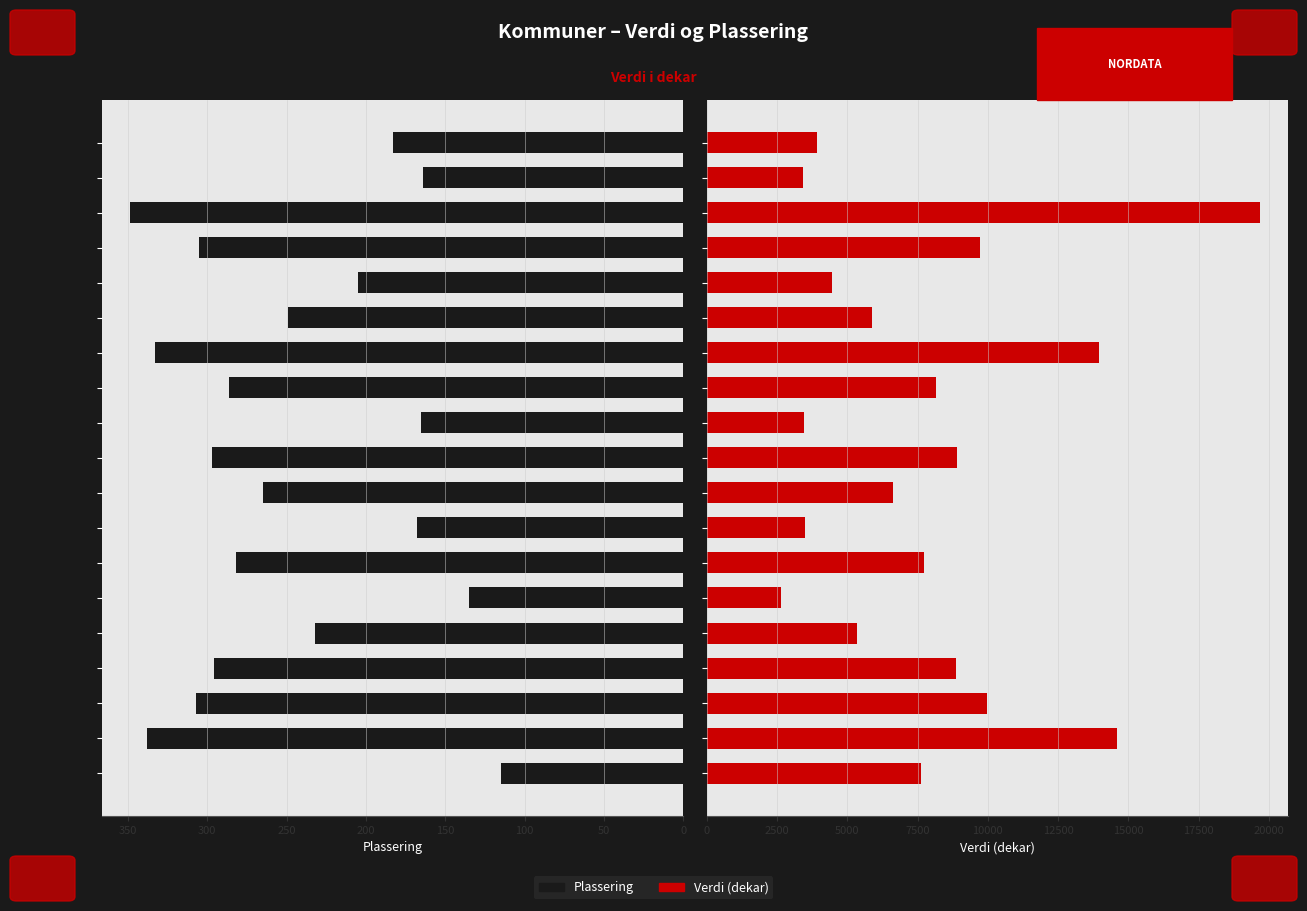

At which category does the chart reach its peak across all series?

Bygland